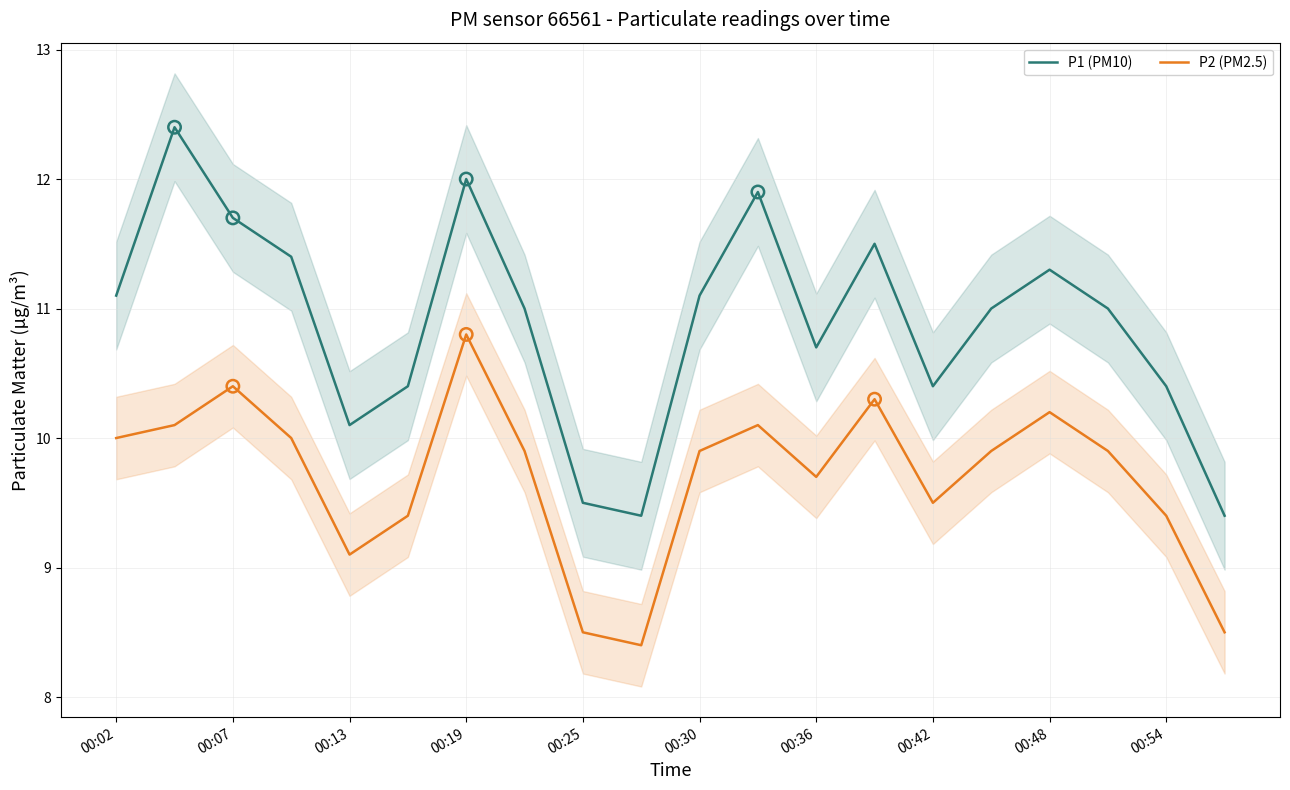

Which series reaches the maximum Y coordinate?

P1 (PM10)